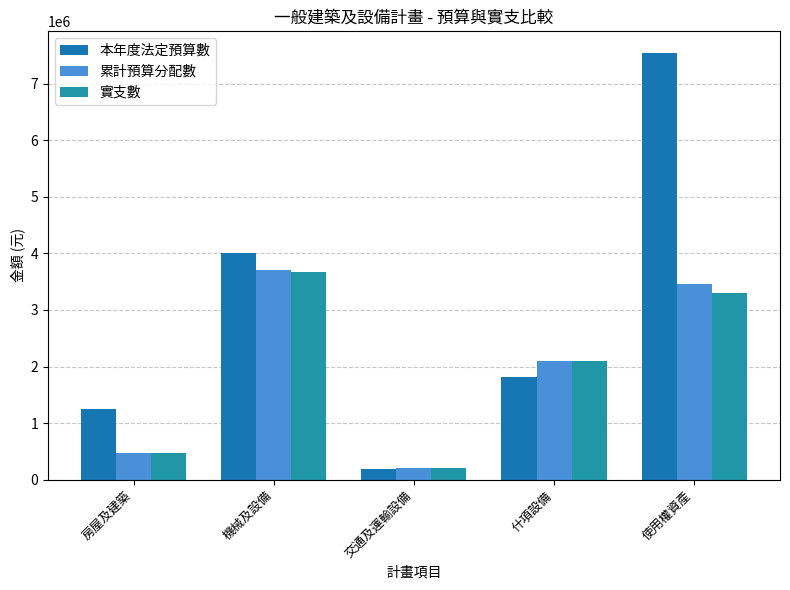

What is the label of the 5th bar from the right?

房屋及建築